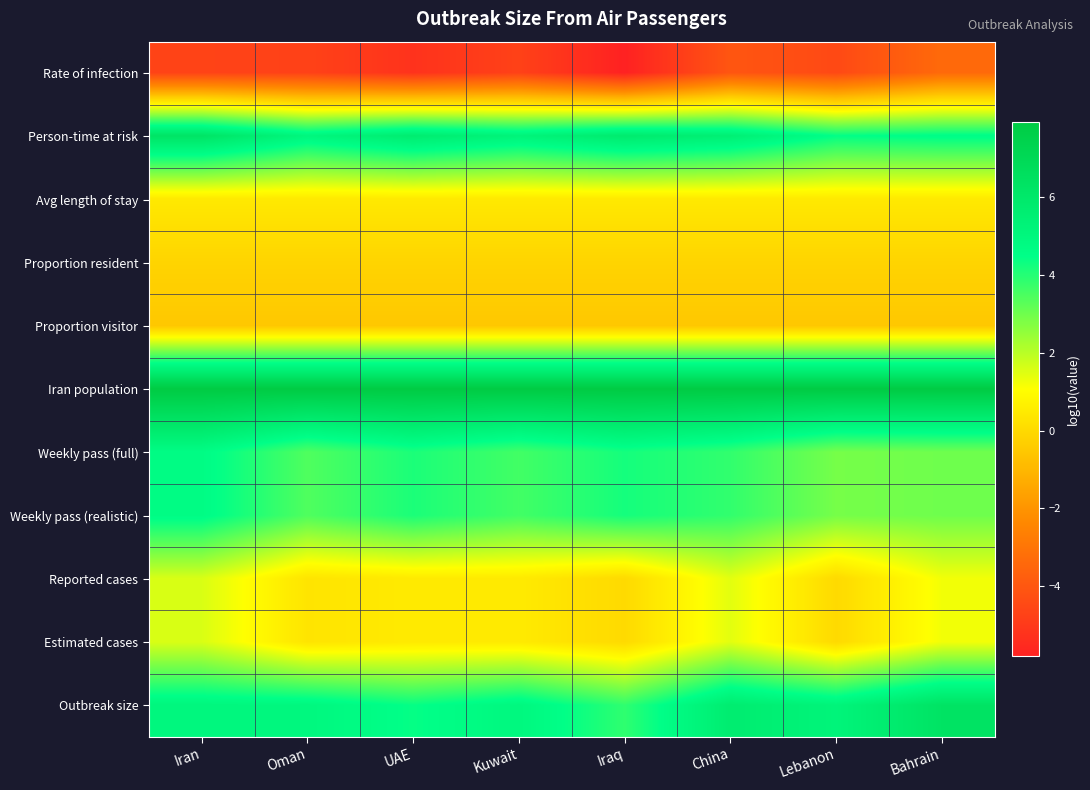

How many series are shown in this chart?

11